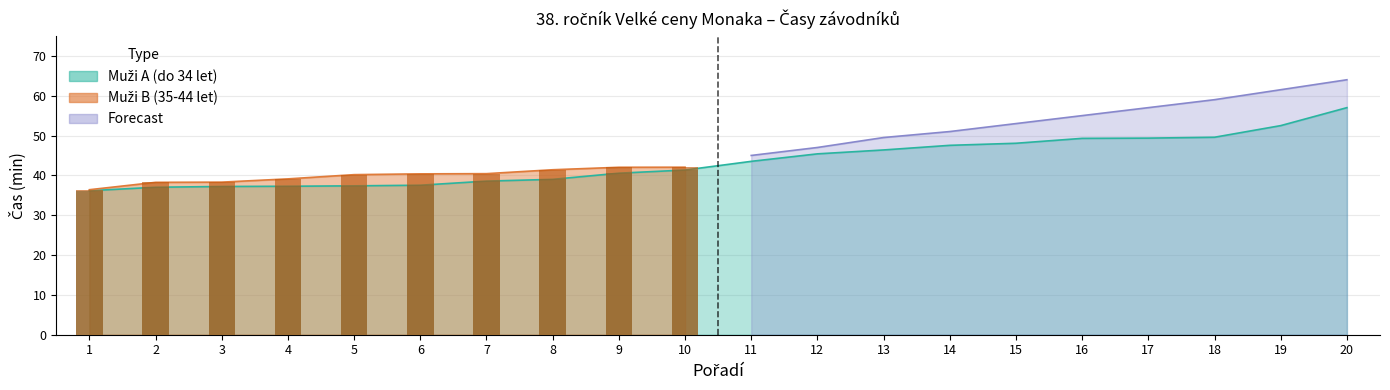

Reading left to right, list all the values displayed in this chart.

Muži A (do 34 let): 36.1	37.0	37.2	37.3	37.4	37.5	38.6	39.0	40.5	41.3	43.5	45.4	46.4	47.5	48.1	49.3	49.4	49.6	52.5	57.0
Muži B (35-44 let): 36.4	38.2	38.3	39.1	40.2	40.4	40.4	41.4	42.0	42.0	0.0	0.0	0.0	0.0	0.0	0.0	0.0	0.0	0.0	0.0
Forecast: 0.0	0.0	0.0	0.0	0.0	0.0	0.0	0.0	0.0	0.0	45.0	47.0	49.5	51.0	53.0	55.0	57.0	59.0	61.5	64.0